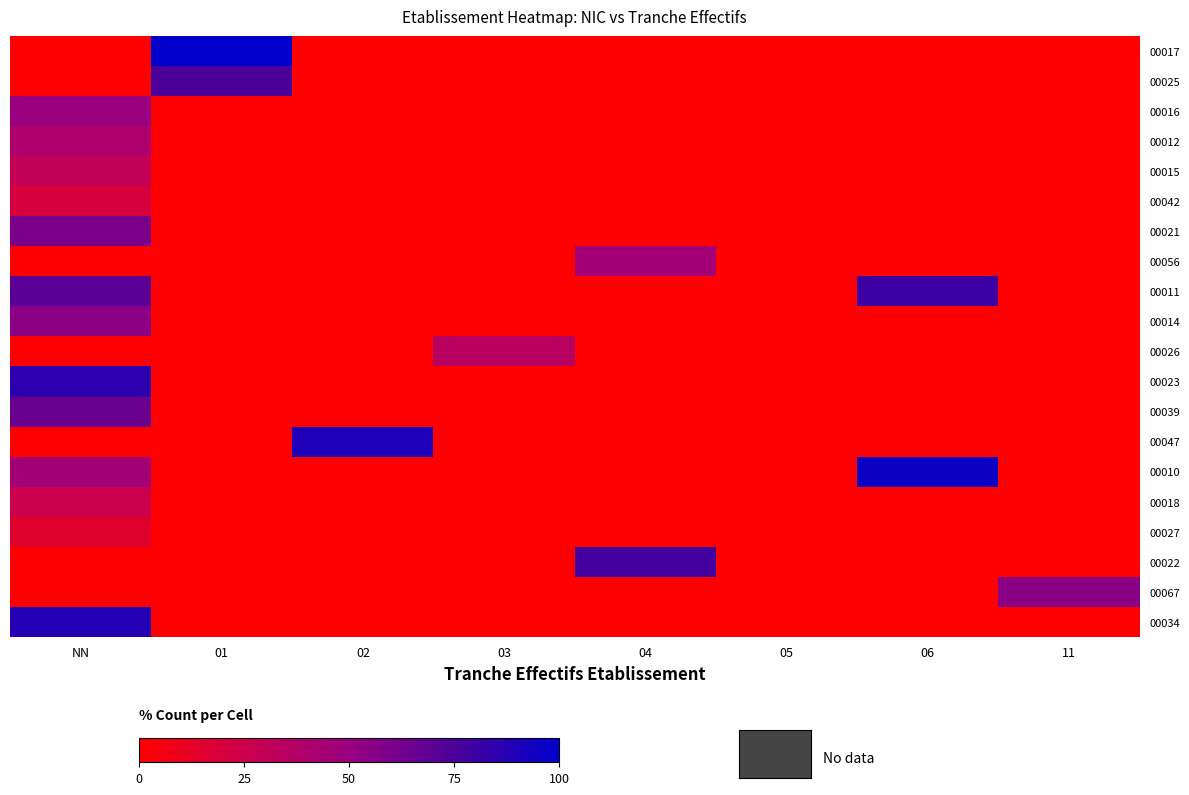

Is the value of 00015 at 01 greater than the value of 00067 at 06?

No